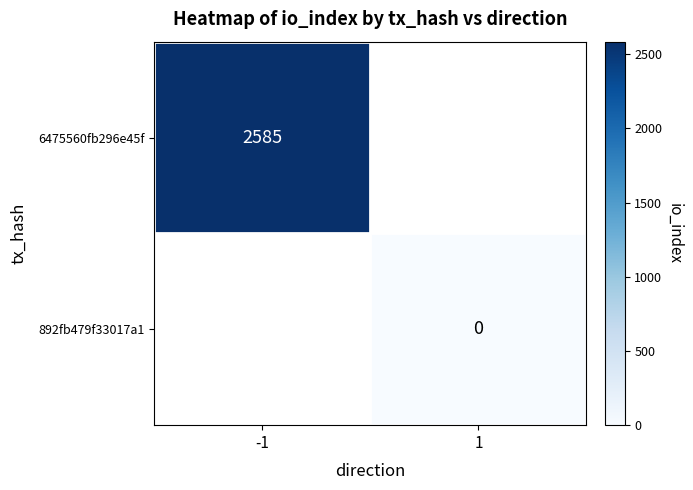

True or false: 6475560fb296e45f has a value of 3801 at -1.

False